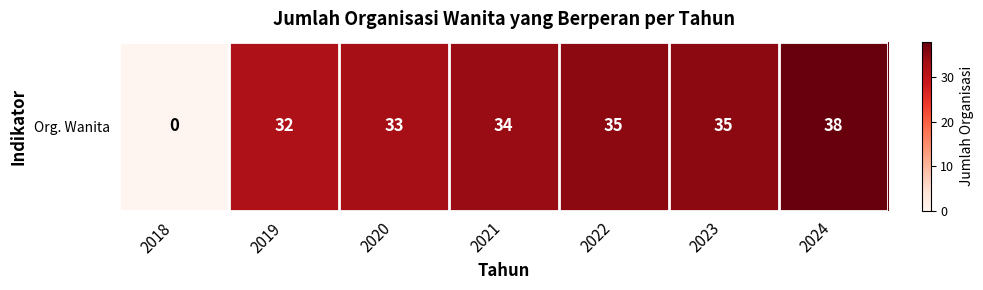

The chart shows a value of 66 at 2024. True or false?

False